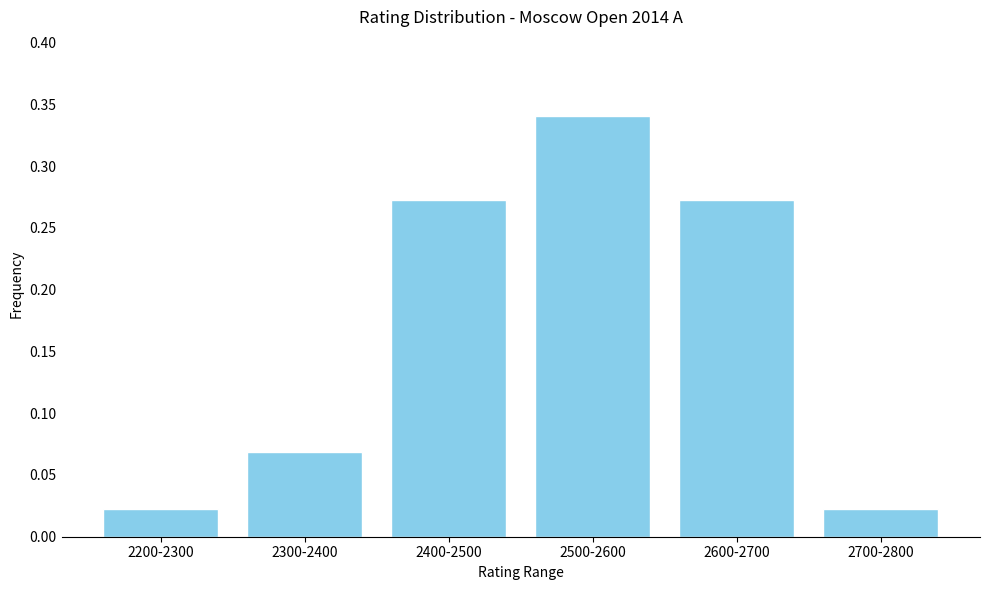

Between 2600-2700 and 2700-2800, which is larger?

2600-2700